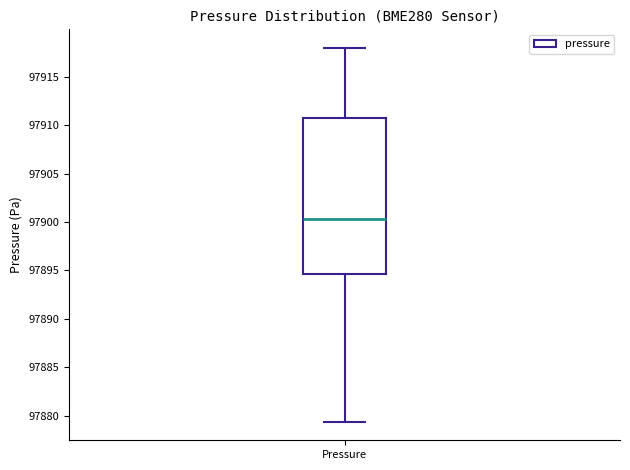

Where is the lower edge of the box for Pressure on the y-axis? The values are not printed on the chart, so give them approximately, as read against the axis.

97894.5